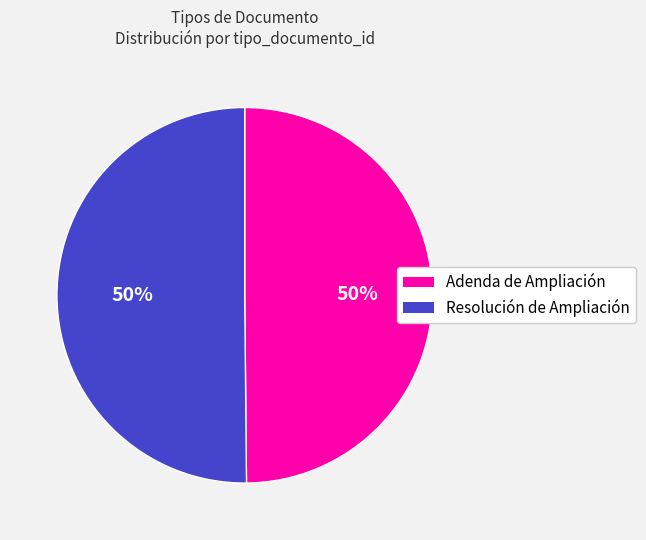

To the nearest percent, what percentage of the pie is Adenda de Ampliación?

50%